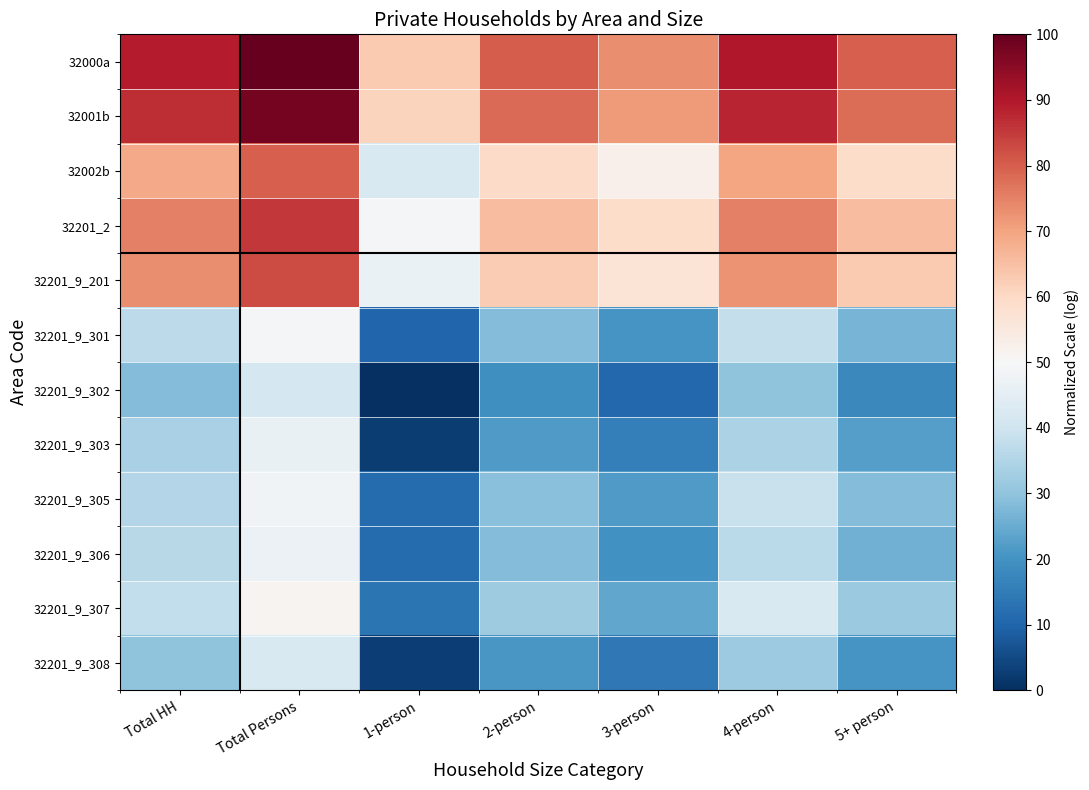

Reading left to right, extract all data points from this chart.

32000a: Total HH=89.1	Total Persons=100.0	1-person=63.1	2-person=80.2	3-person=73.2	4-person=89.9	5+ person=79.7
32001b: Total HH=87.1	Total Persons=98.0	1-person=61.3	2-person=78.2	3-person=71.3	4-person=88.0	5+ person=77.7
32002b: Total HH=69.0	Total Persons=80.1	1-person=42.2	2-person=59.6	3-person=52.5	4-person=69.6	5+ person=59.3
32201_2: Total HH=75.3	Total Persons=85.4	1-person=49.1	2-person=65.3	3-person=59.2	4-person=75.2	5+ person=65.4
32201_9_201: Total HH=73.1	Total Persons=82.6	1-person=46.8	2-person=62.5	3-person=56.8	4-person=72.4	5+ person=62.9
32201_9_301: Total HH=37.0	Total Persons=49.1	1-person=10.4	2-person=28.5	3-person=20.4	4-person=38.2	5+ person=26.9
32201_9_302: Total HH=28.1	Total Persons=41.1	1-person=0.0	2-person=19.4	3-person=10.8	4-person=29.7	5+ person=17.7
32201_9_303: Total HH=33.7	Total Persons=46.2	1-person=2.7	2-person=21.8	3-person=15.6	4-person=34.2	5+ person=22.5
32201_9_305: Total HH=35.4	Total Persons=48.2	1-person=11.5	2-person=29.3	3-person=21.7	4-person=39.0	5+ person=28.3
32201_9_306: Total HH=36.1	Total Persons=47.1	1-person=11.7	2-person=28.2	3-person=19.7	4-person=36.6	5+ person=26.0
32201_9_307: Total HH=37.9	Total Persons=51.4	1-person=13.7	2-person=32.4	3-person=24.1	4-person=42.4	5+ person=31.3
32201_9_308: Total HH=30.0	Total Persons=42.3	1-person=3.1	2-person=21.1	3-person=14.1	4-person=31.7	5+ person=20.4